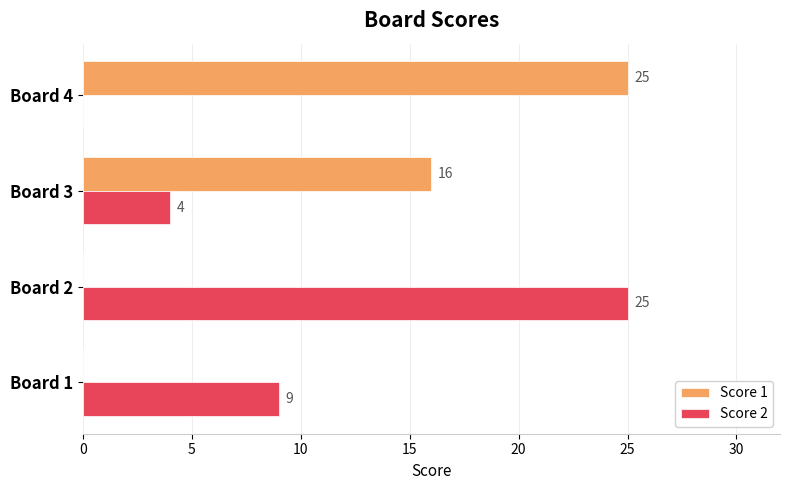

What is the sum of all Score 2 values?

38